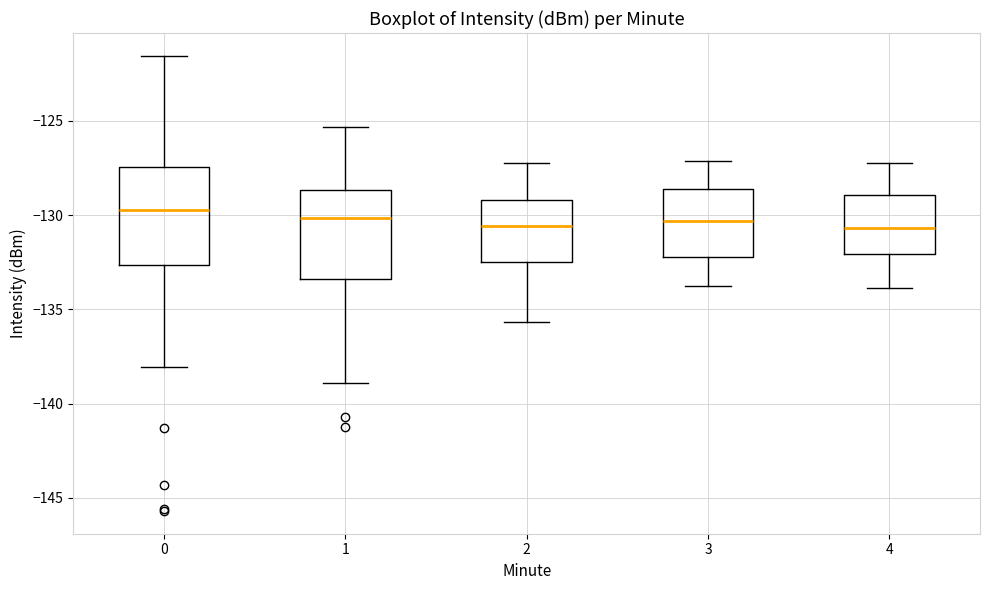

Reading left to right, transcribe this box plot: for each box, give where its median line is, the range the box spans, and where its two whiskers end, as read against the y-axis. The values are not printed on the chart, so give them approximately, as read against the axis.

0: median -129.5, box -132.5 to -127.5, whiskers -138.0 to -121.5
1: median -130.0, box -133.5 to -128.5, whiskers -139.0 to -125.5
2: median -130.5, box -132.5 to -129.0, whiskers -135.5 to -127.0
3: median -130.5, box -132.0 to -128.5, whiskers -134.0 to -127.0
4: median -130.5, box -132.0 to -129.0, whiskers -134.0 to -127.0